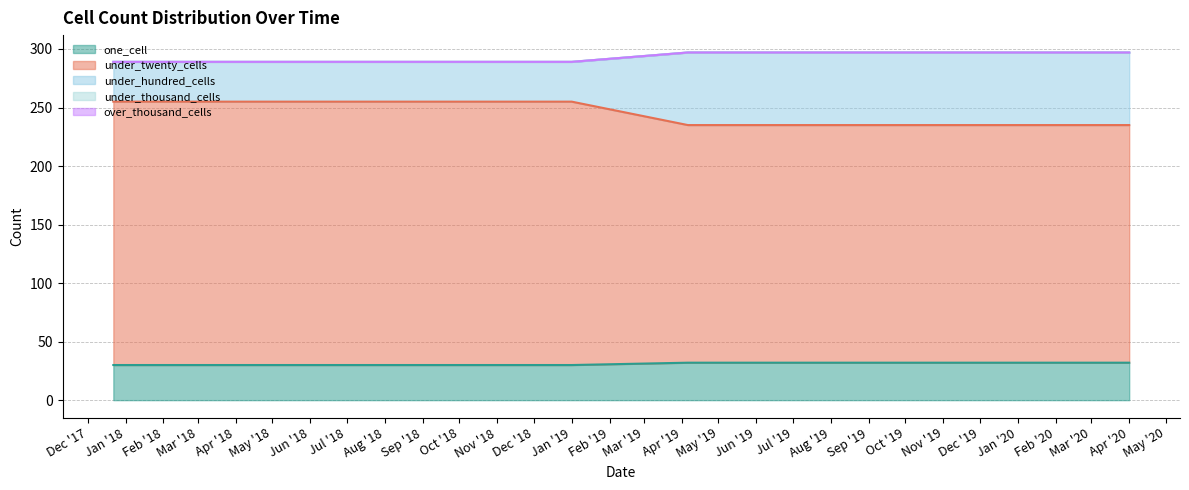

Does the chart display data point markers on the line(s)?

No